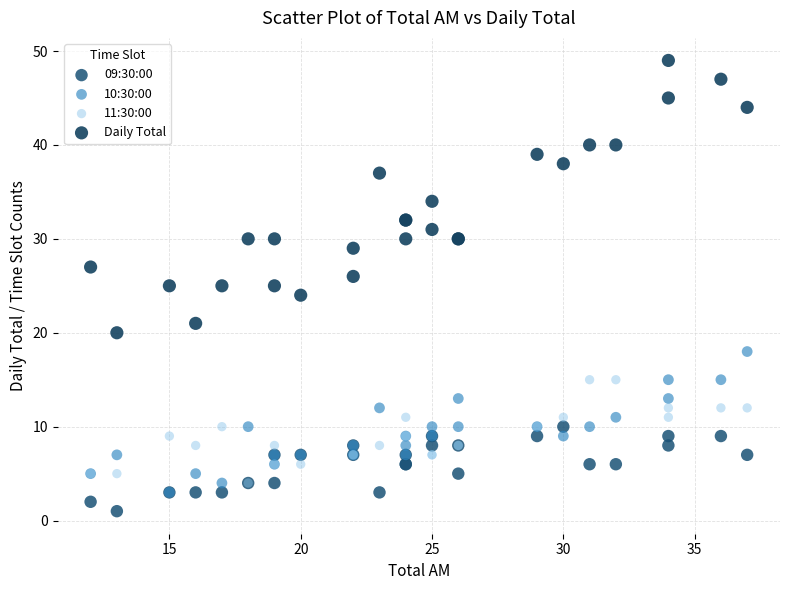

What are all the series names shown in the legend?

09:30:00, 10:30:00, 11:30:00, Daily Total